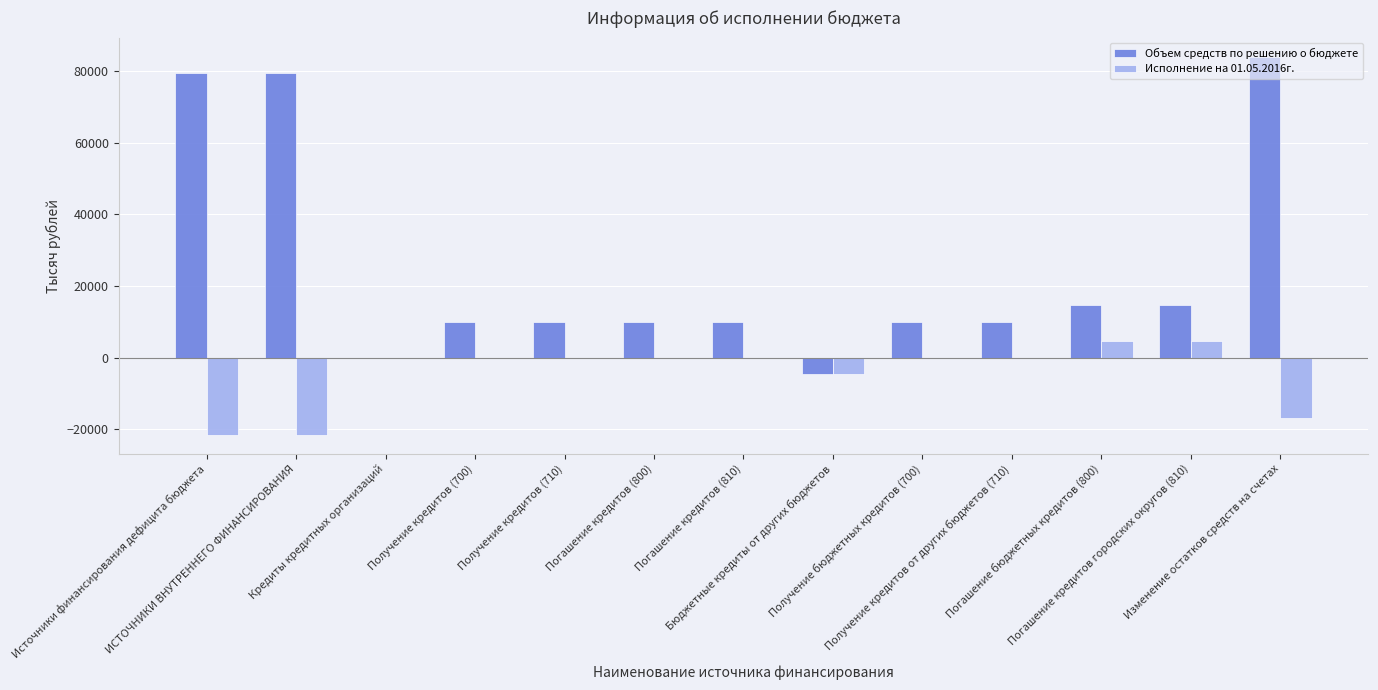

How many groups of bars are there?

13